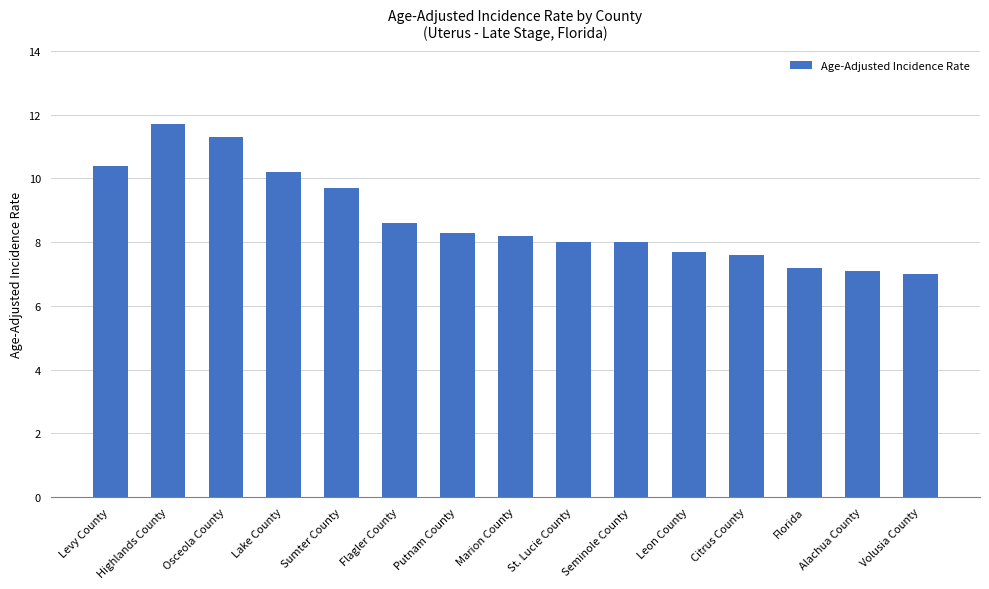

What is the maximum value shown in the chart?

11.7